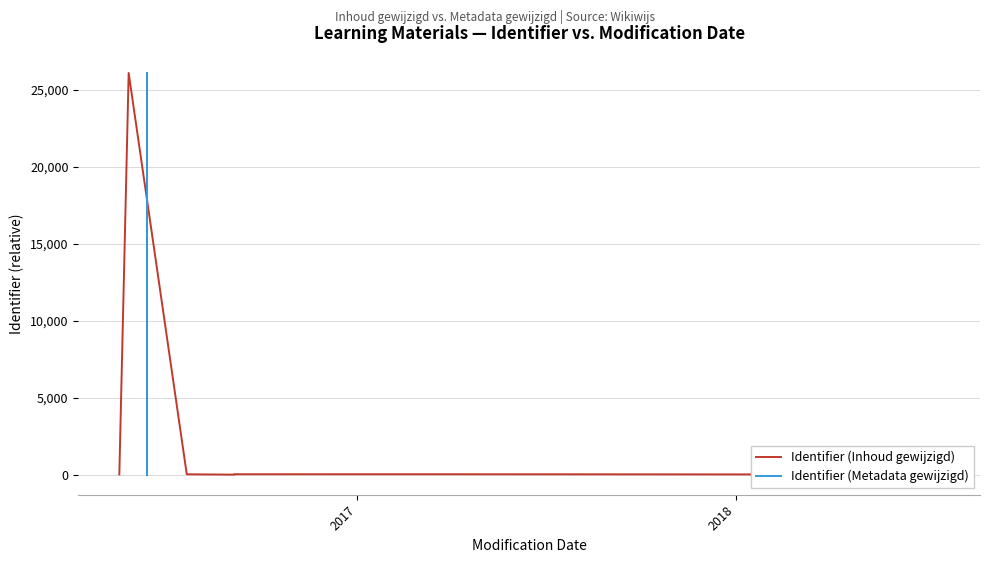

How many interior local valleys does the Identifier (Metadata gewijzigd) series have?

1